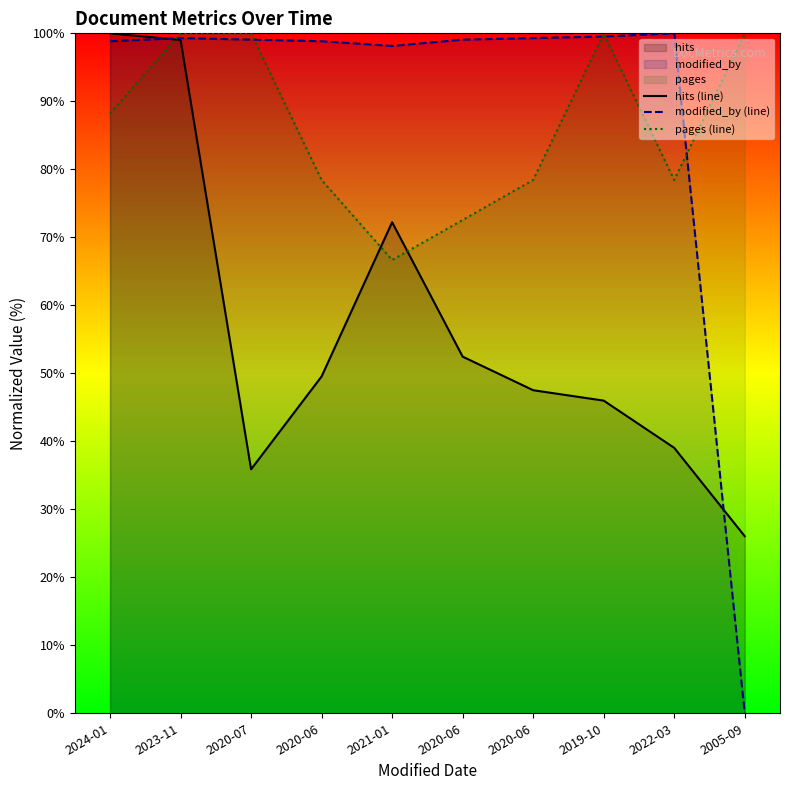

What value does the modified_by (line) series have at 2022-03?

100.0